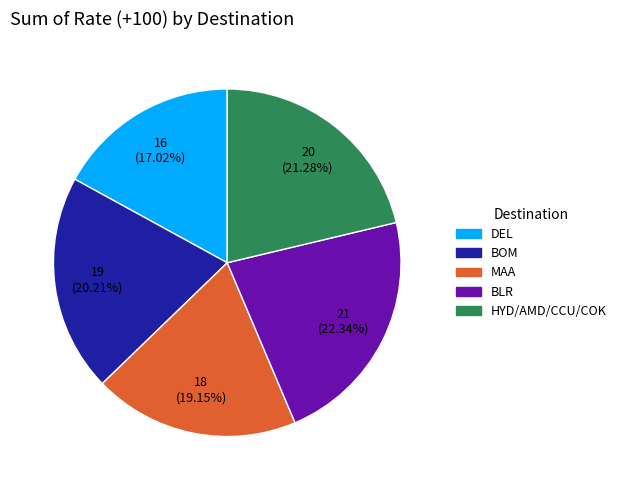

What percentage do MAA and HYD/AMD/CCU/COK together represent?

40.4%